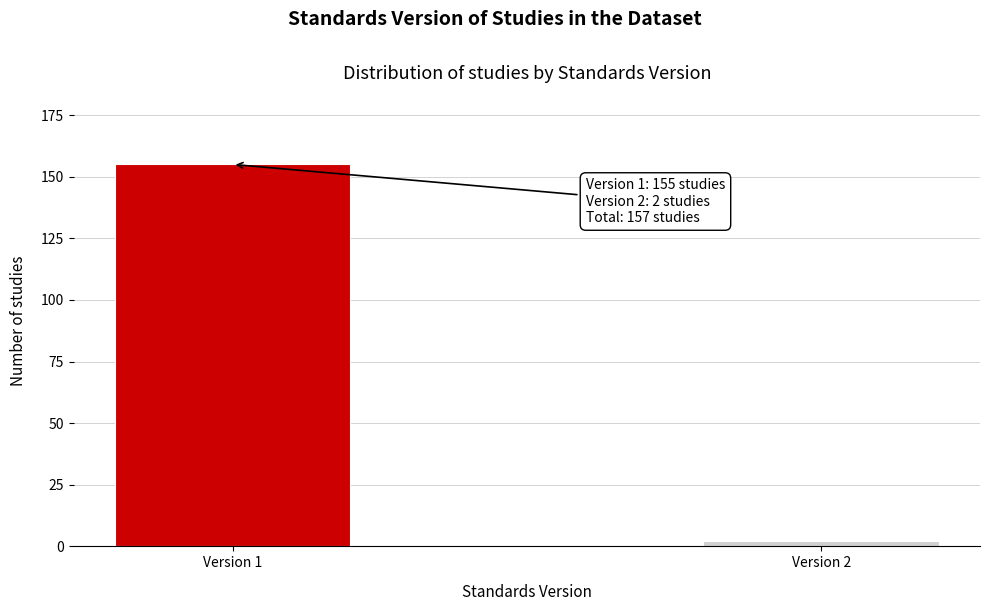

Reading left to right, transcribe all the data shown in this chart.

155	2